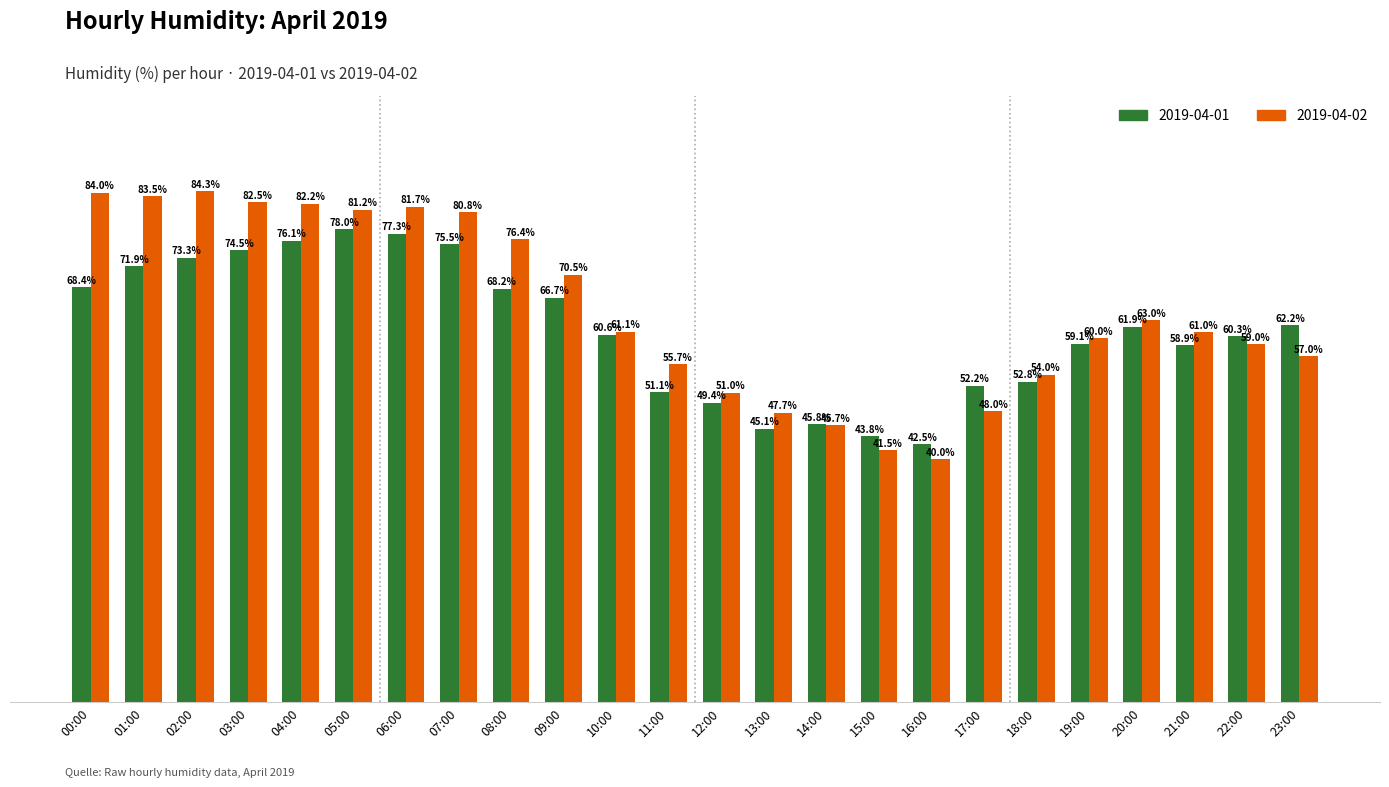

At which label does 2019-04-02 first exceed 61?

00:00